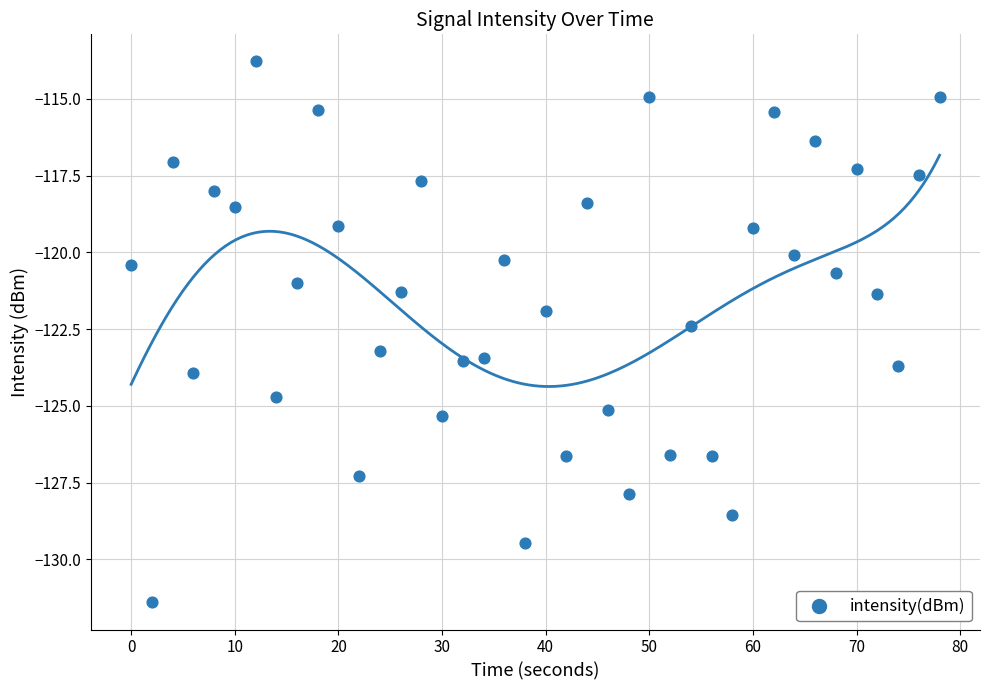

What is the range of X values (max minus min)?

78.0